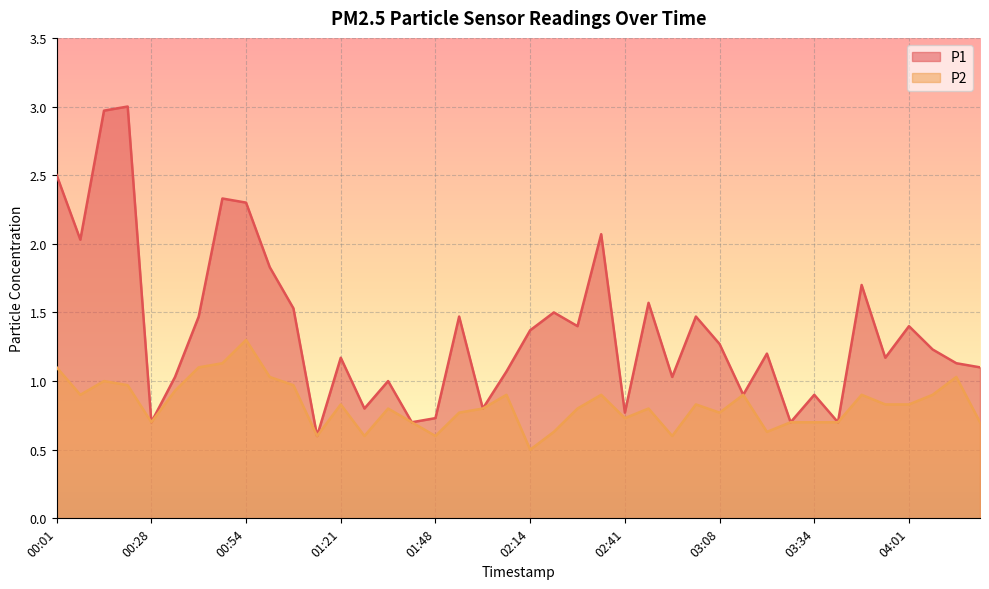

True or false: P2 and P1 intersect in this chart.

False